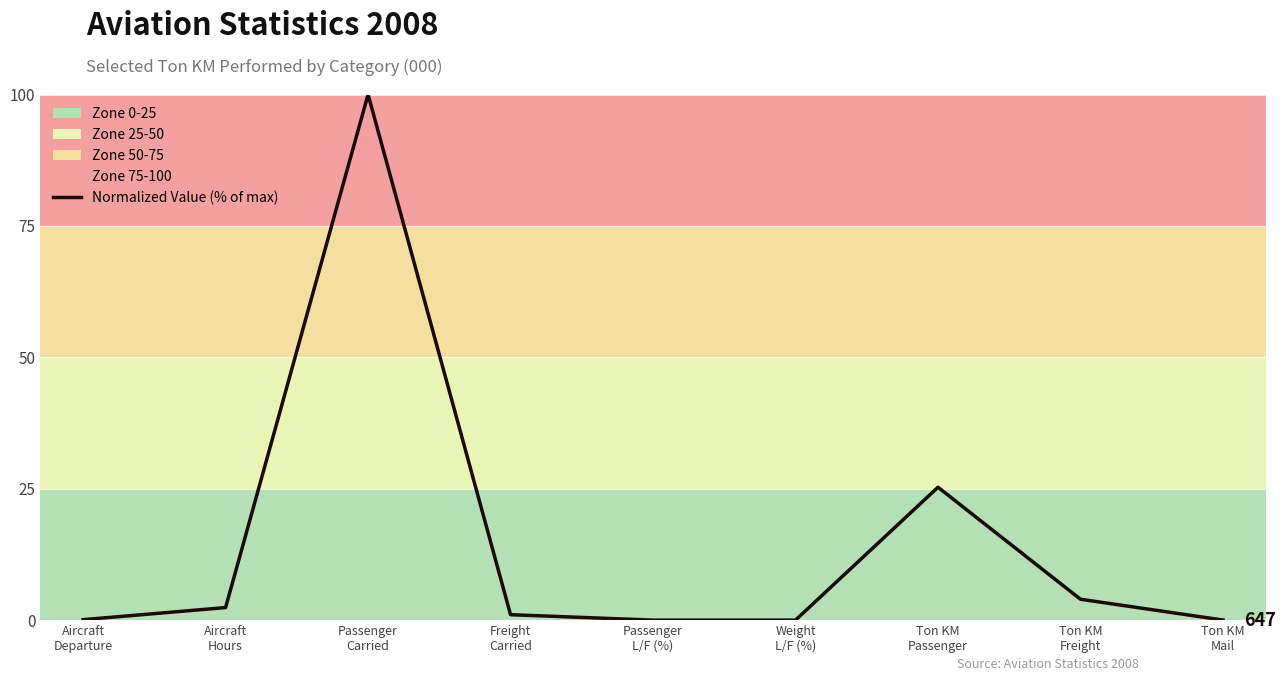

What is the difference between the maximum and minimum values?

100.0